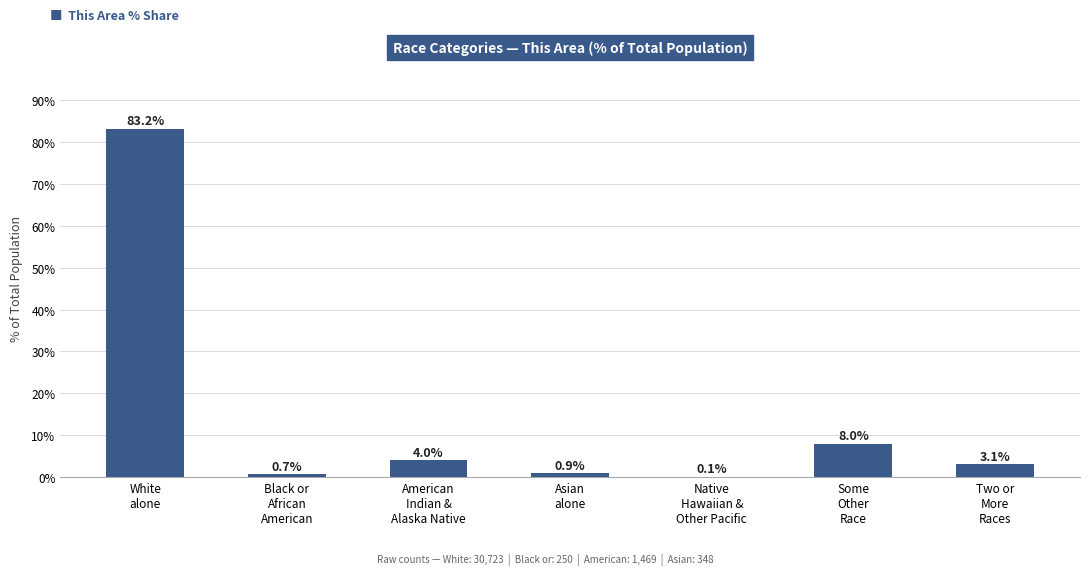

What is the maximum value shown in the chart?

83.2